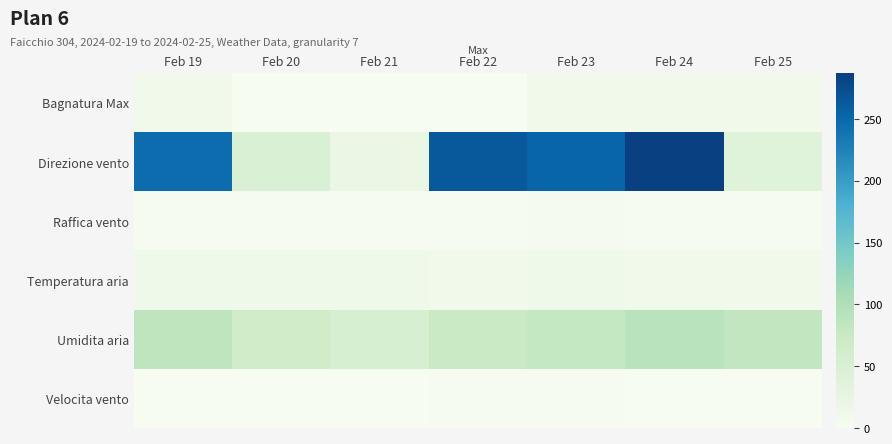

Which label corresponds to the smallest value in the chart?

Feb 20